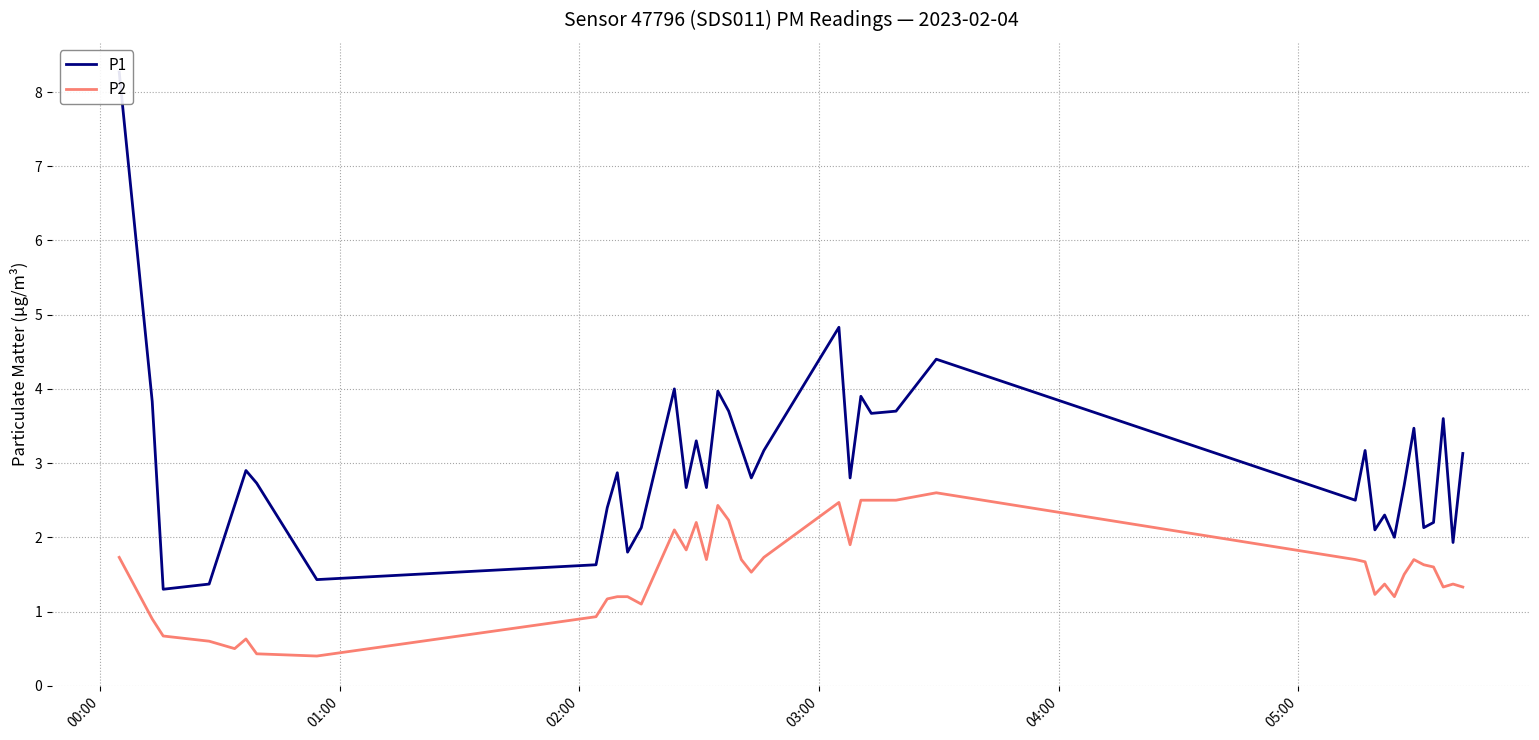

What is the minimum value for P2?

0.4